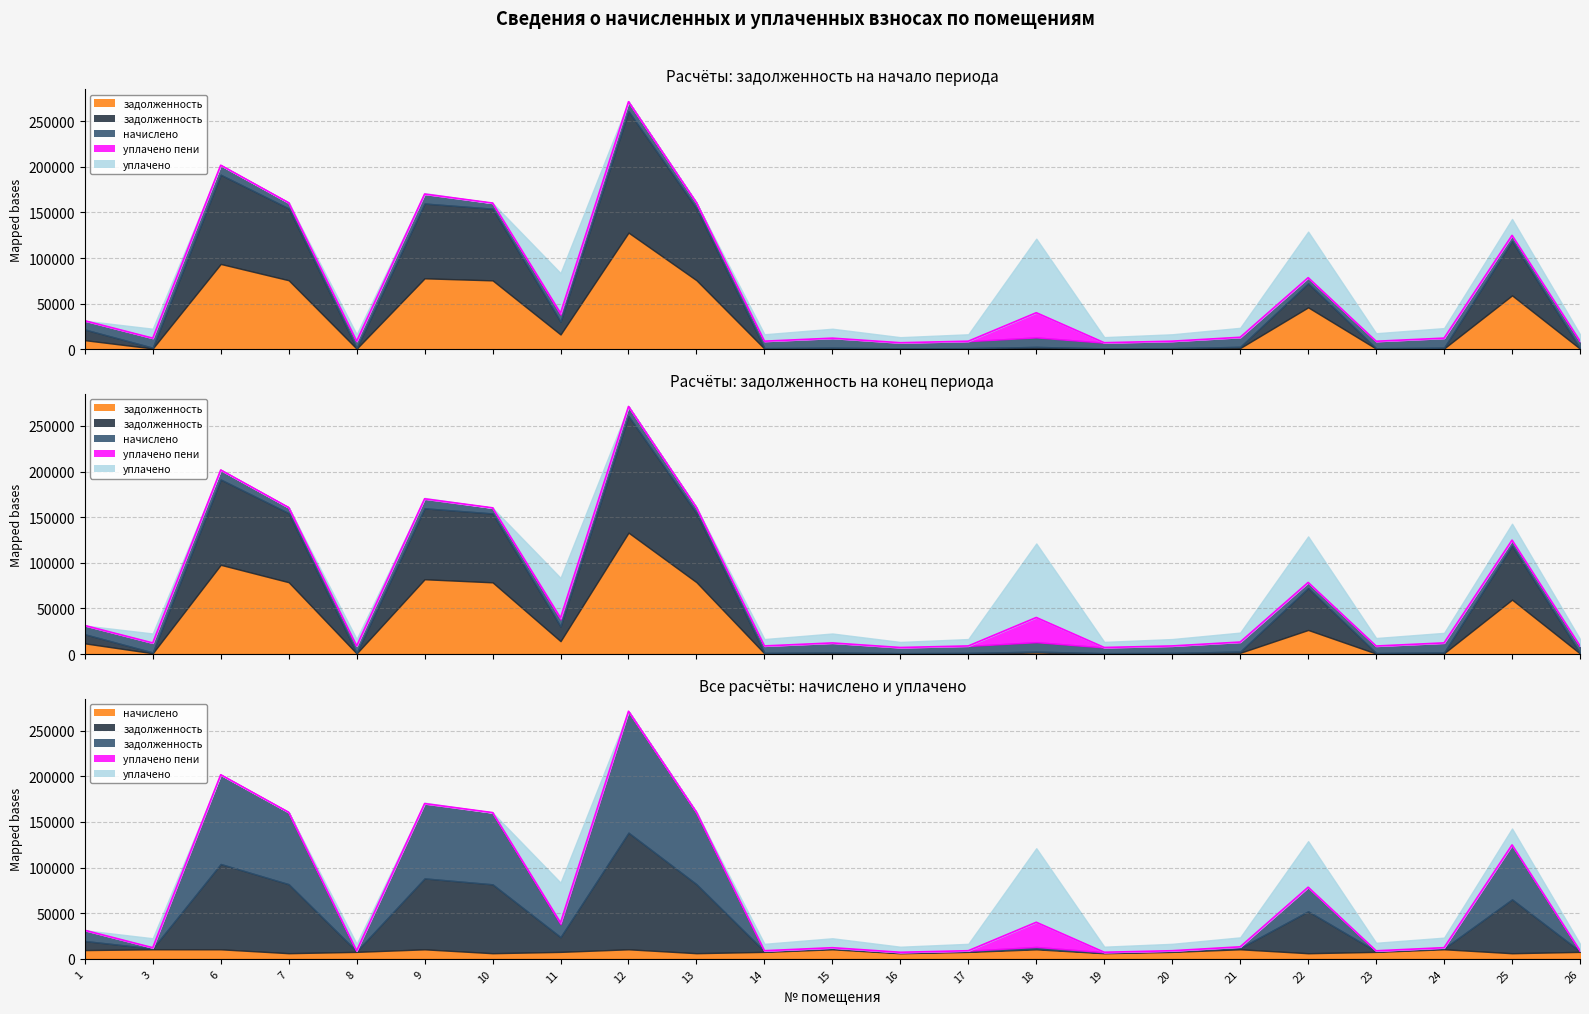

The value of уплачено пени (col_8) at 12 is 13948.9. True or false?

False